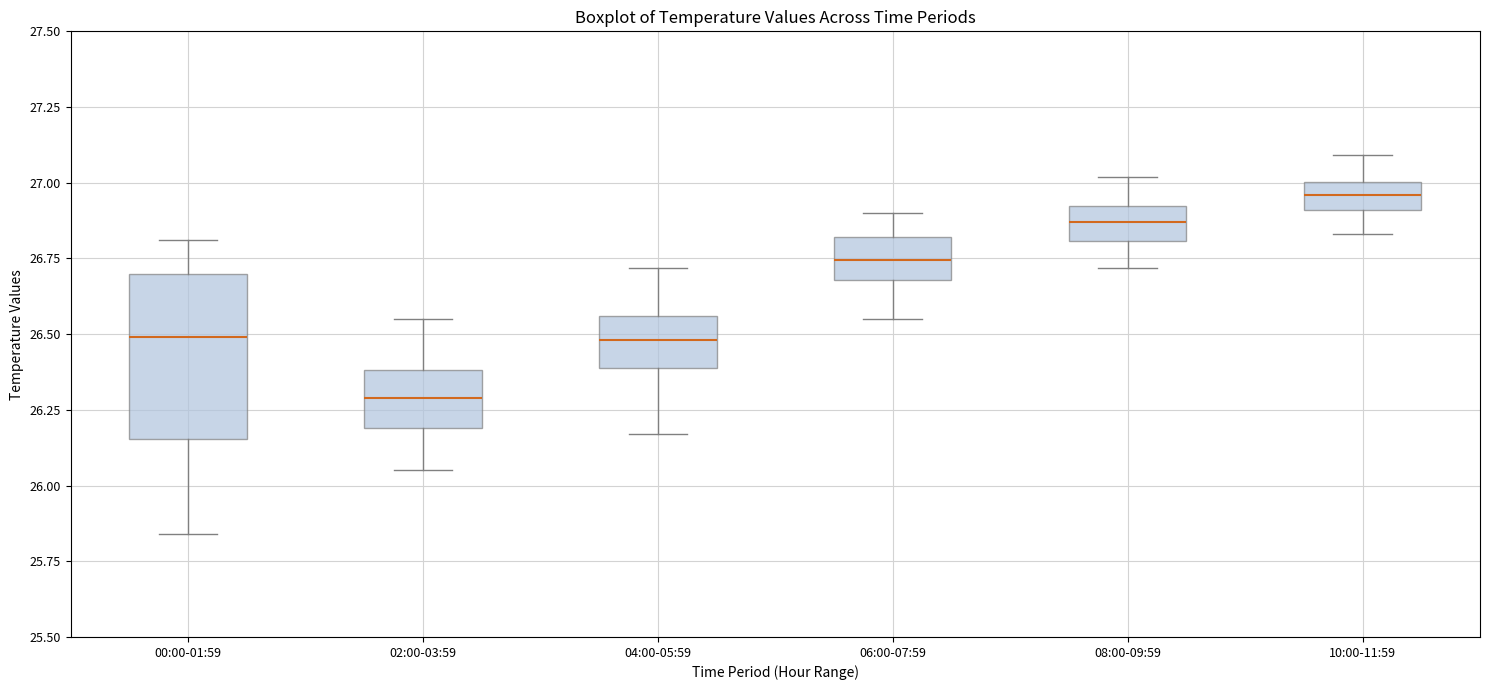

Reading left to right, transcribe this box plot: for each box, give where its median line is, the range the box spans, and where its two whiskers end, as read against the y-axis. The values are not printed on the chart, so give them approximately, as read against the axis.

00:00-01:59: median 26.50, box 26.15 to 26.70, whiskers 25.85 to 26.80
02:00-03:59: median 26.30, box 26.20 to 26.40, whiskers 26.05 to 26.55
04:00-05:59: median 26.50, box 26.40 to 26.55, whiskers 26.15 to 26.70
06:00-07:59: median 26.75, box 26.70 to 26.80, whiskers 26.55 to 26.90
08:00-09:59: median 26.85, box 26.80 to 26.90, whiskers 26.70 to 27.00
10:00-11:59: median 26.95, box 26.90 to 27.00, whiskers 26.85 to 27.10